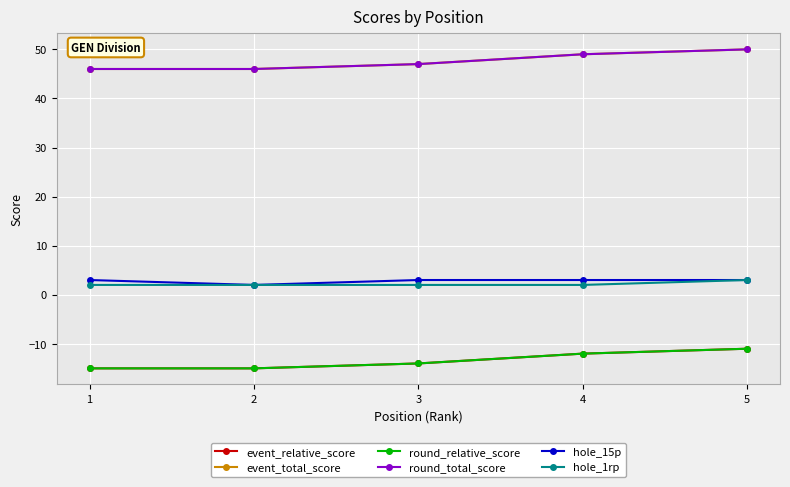

Is this an area chart (filled region under the line)?

No